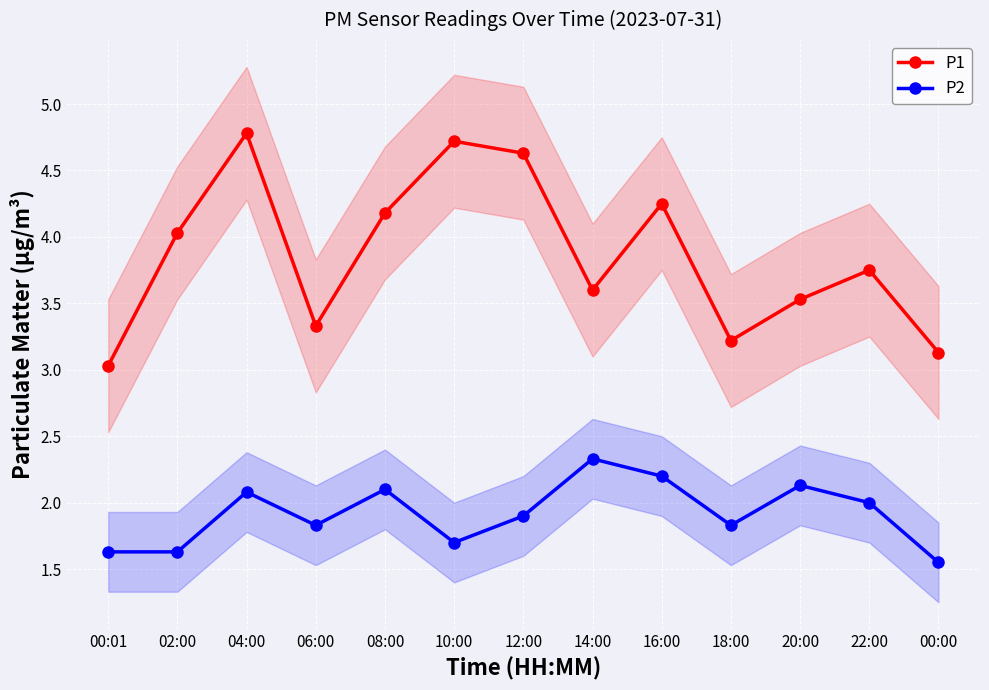

At which category does P2 reach its first local valley?

06:00